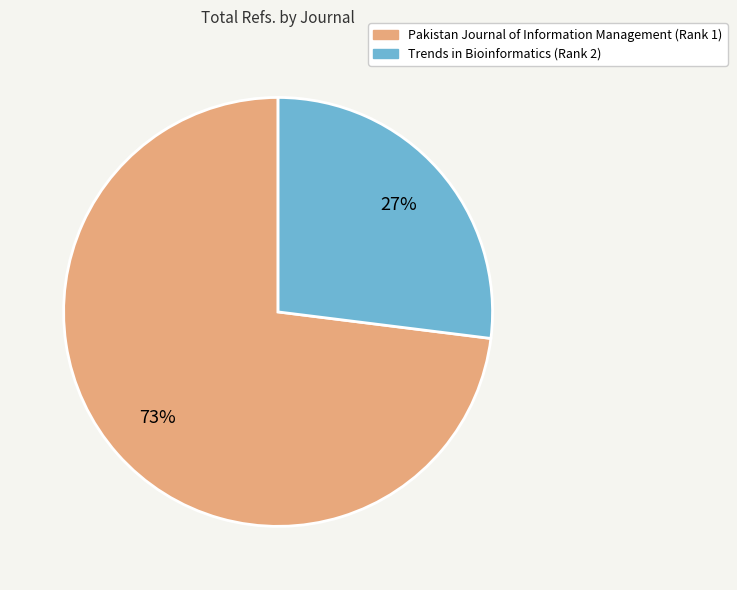

Which category has the smallest portion of the pie?

Trends in Bioinformatics (Rank 2)